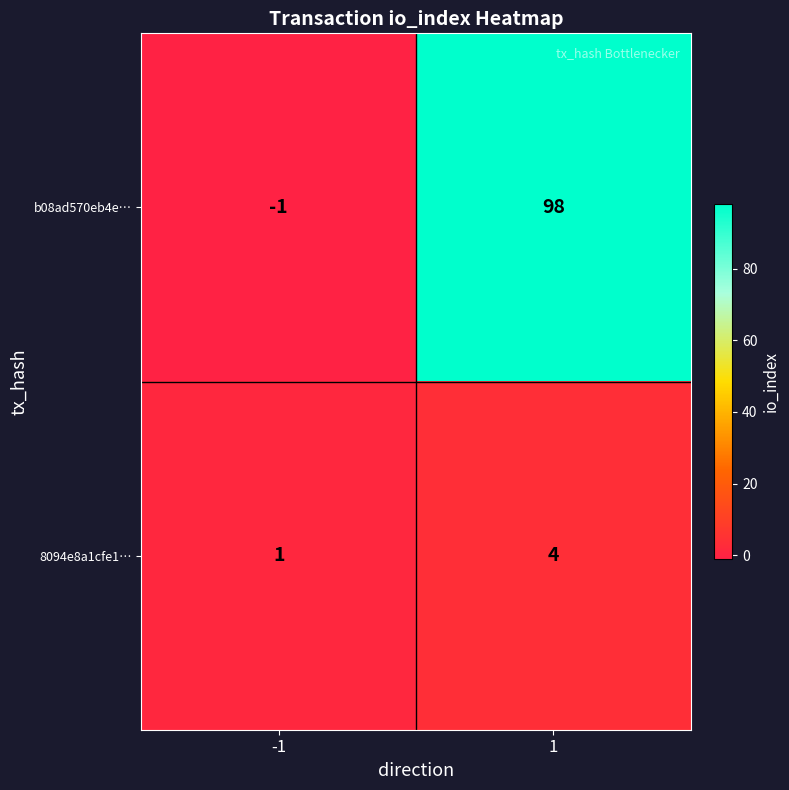

At how many categories does at least one series exceed 19?

1